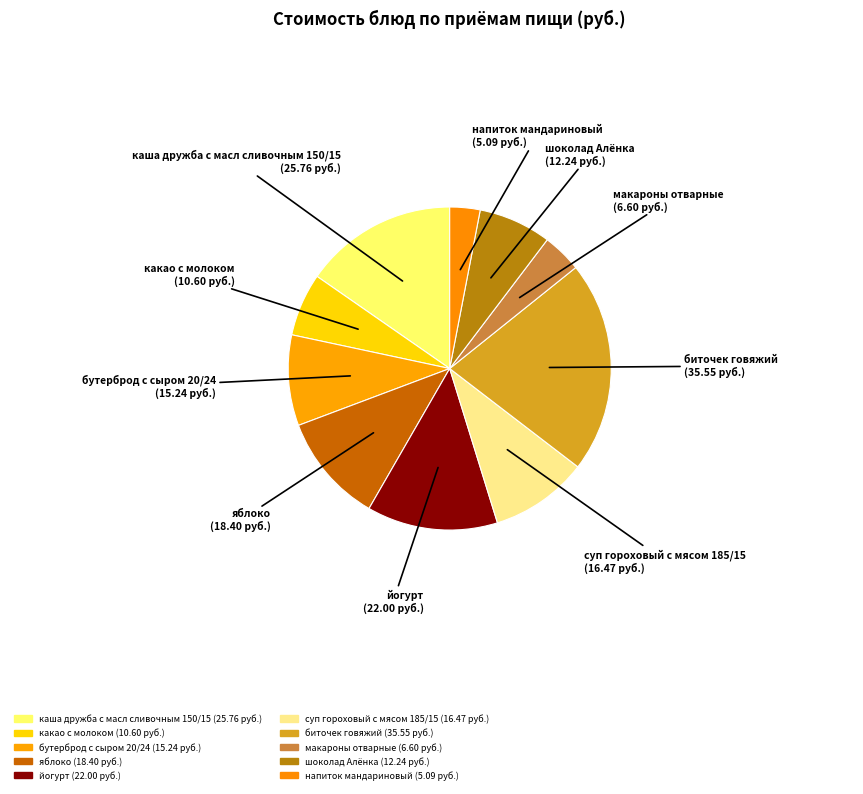

How many segments does this pie chart have?

10